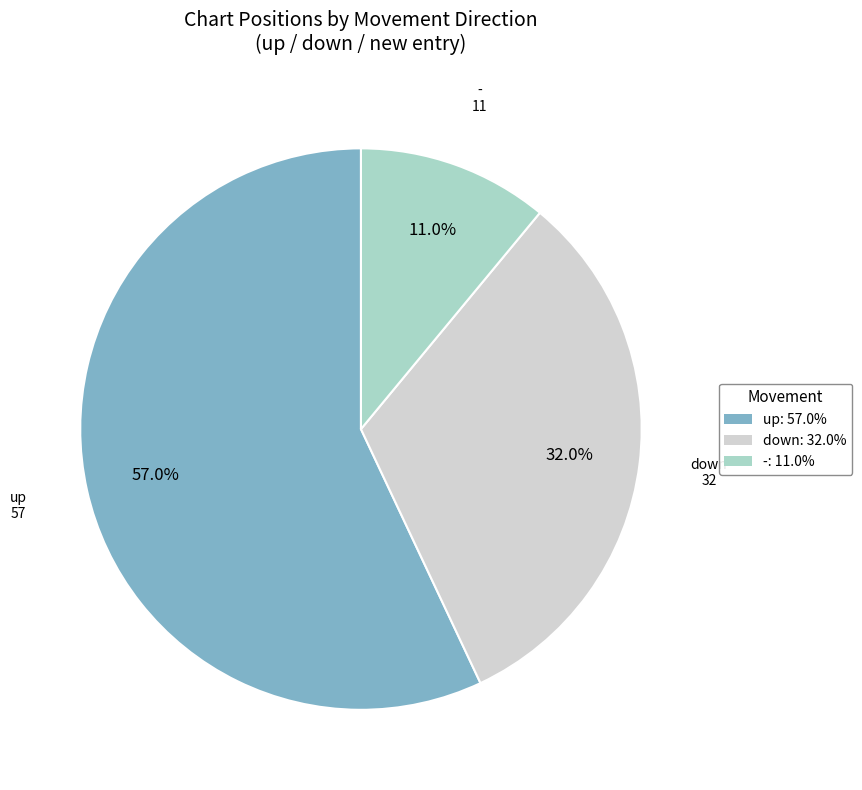

What is the smallest slice in the pie chart?

-